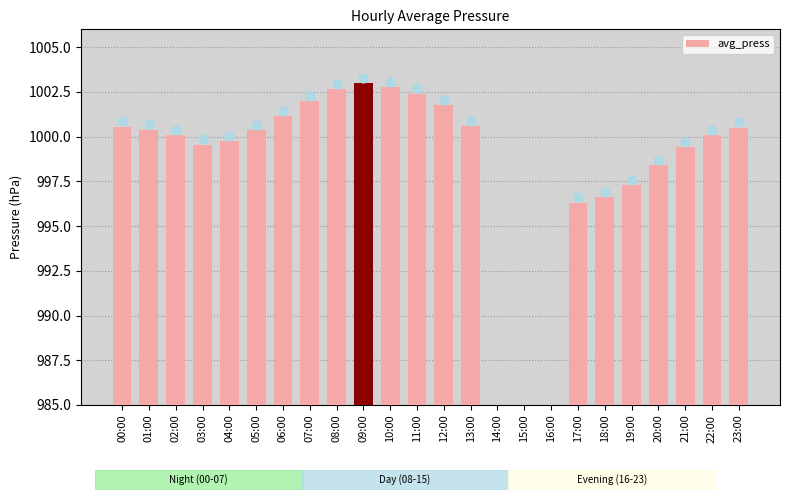

Which has a higher value, 12:00 or 01:00?

12:00